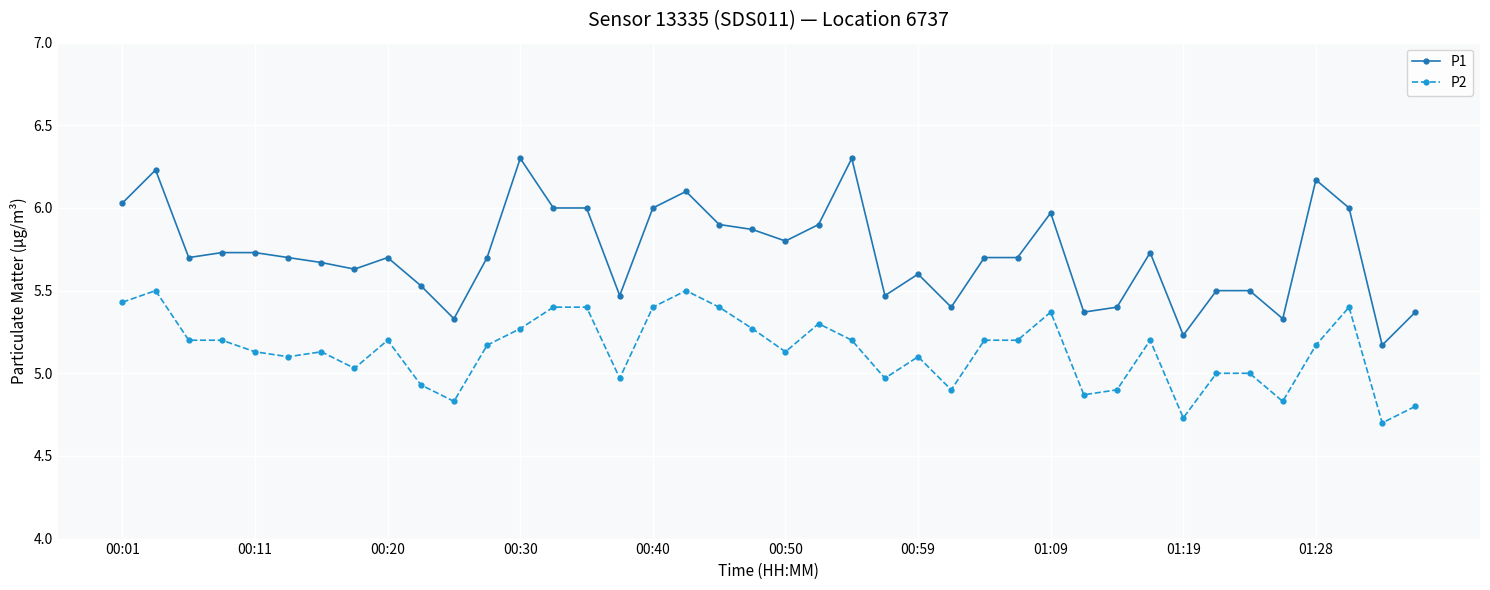

List the series in order of their peak value, highest first.

P1, P2